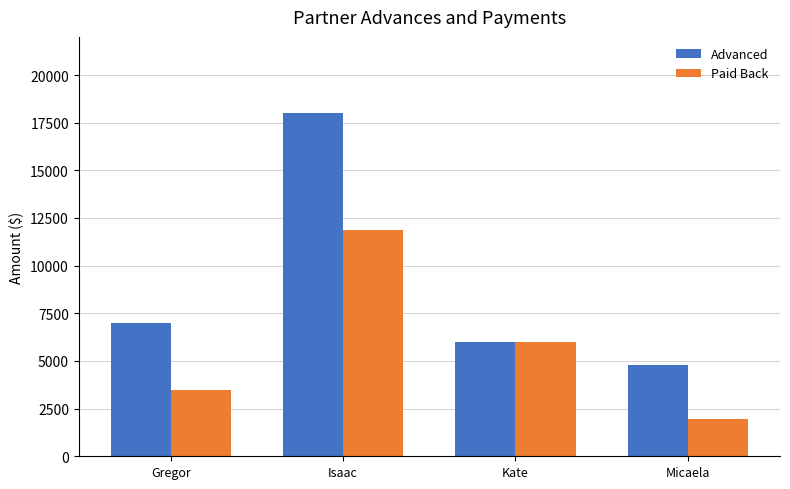

Which category has the lowest value in the Advanced series?

Micaela